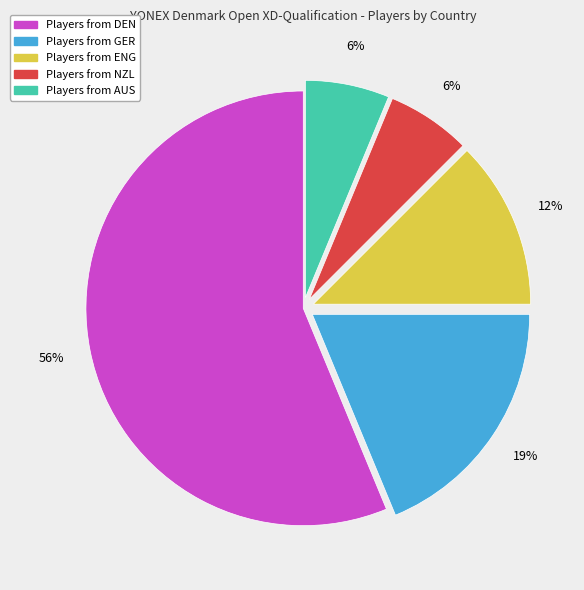

To the nearest percent, what is the average slice percentage?

20%